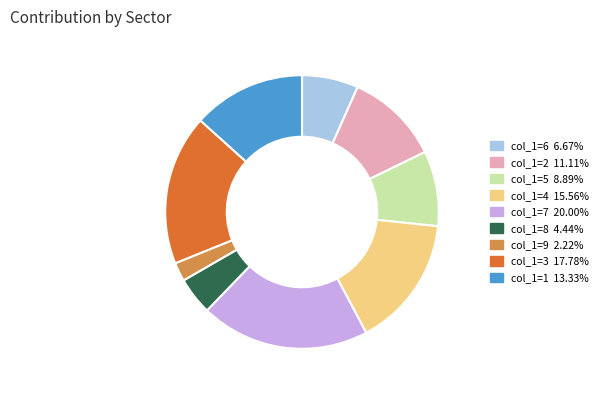

Is there a majority slice in this chart?

No